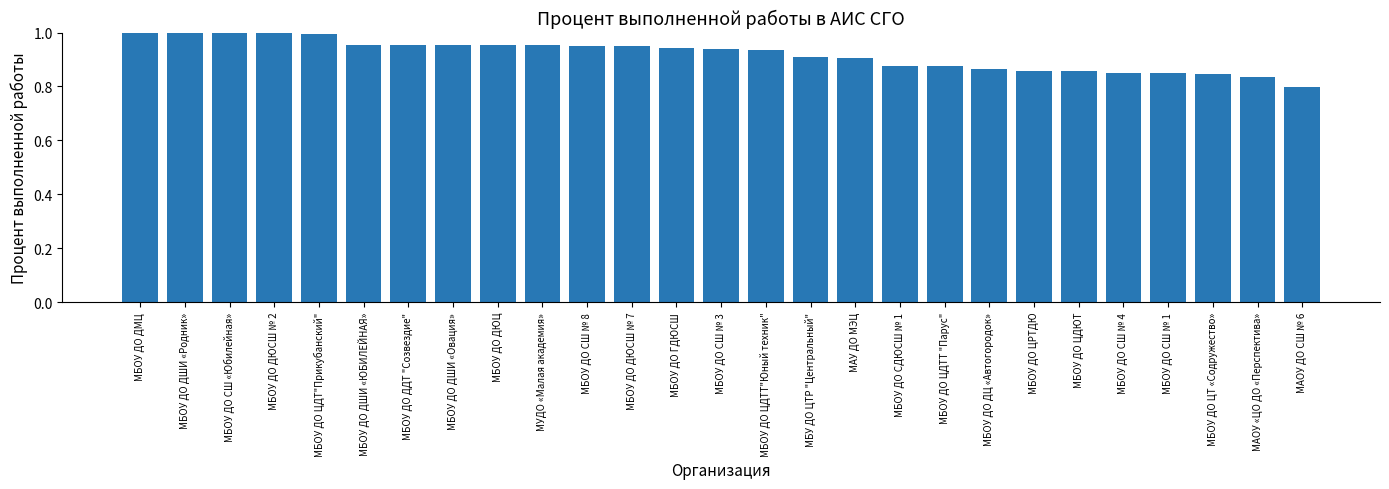

What position from the left is МАУ ДО МЭЦ?

17